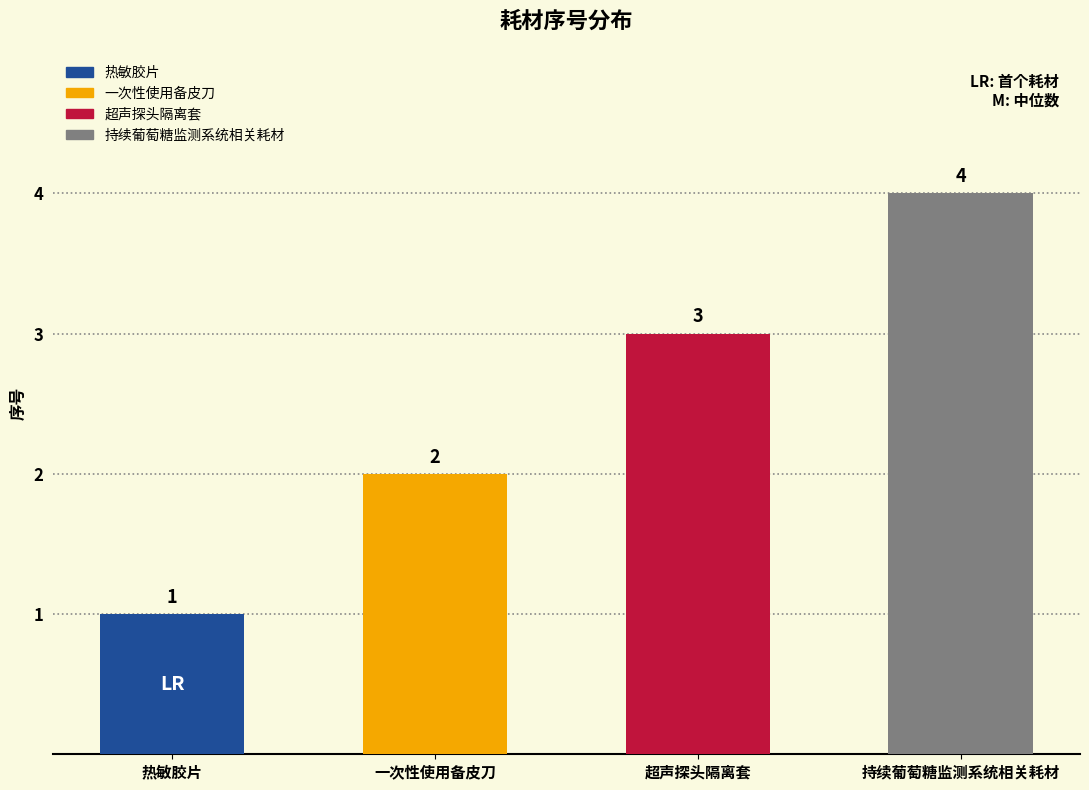

Which has a higher value, 一次性使用备皮刀 or 热敏胶片?

一次性使用备皮刀